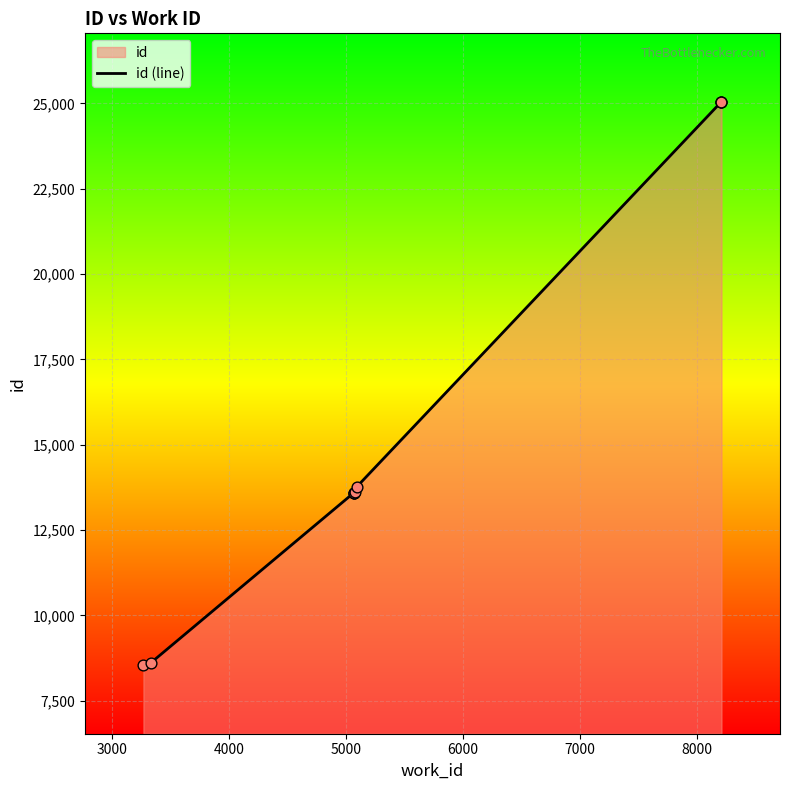

Which has a higher value, 7000 or 4000?

7000